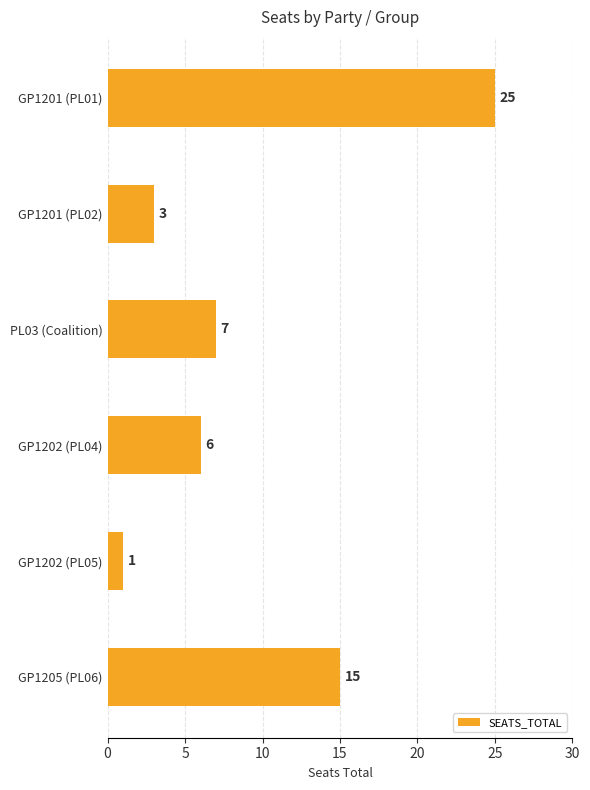

What is the sum of all values?

57